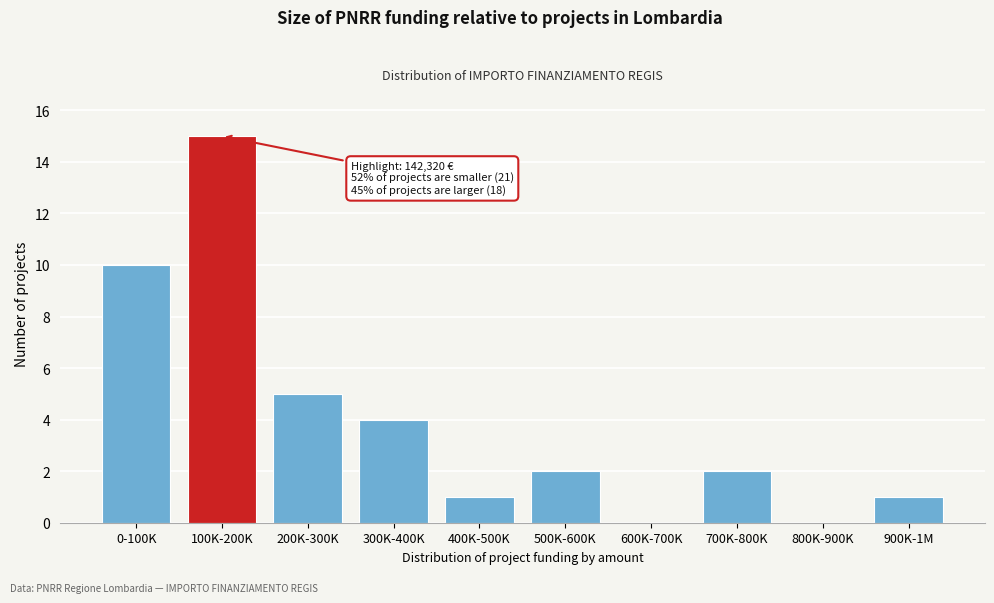

Reading left to right, what are all the values shown in this chart?

0-100K=10	100K-200K=15	200K-300K=5	300K-400K=4	400K-500K=1	500K-600K=2	600K-700K=0	700K-800K=2	800K-900K=0	900K-1M=1